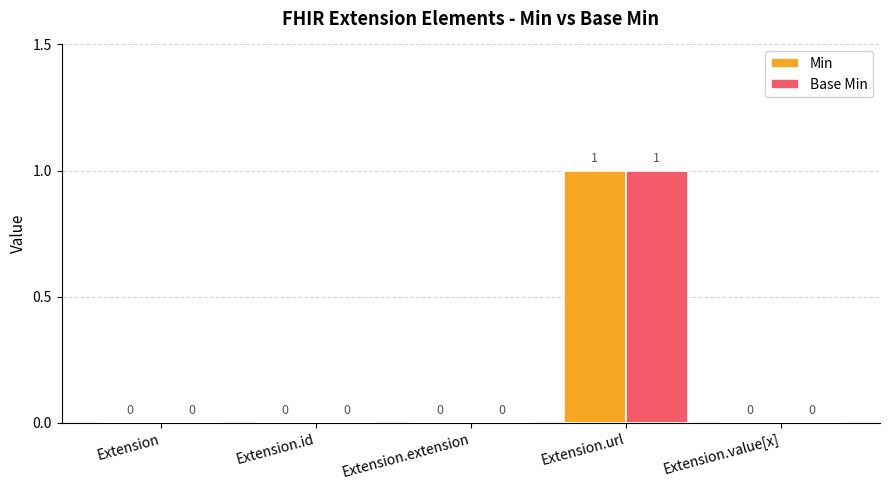

Is the value of Base Min at Extension.id greater than the value of Min at Extension.url?

No